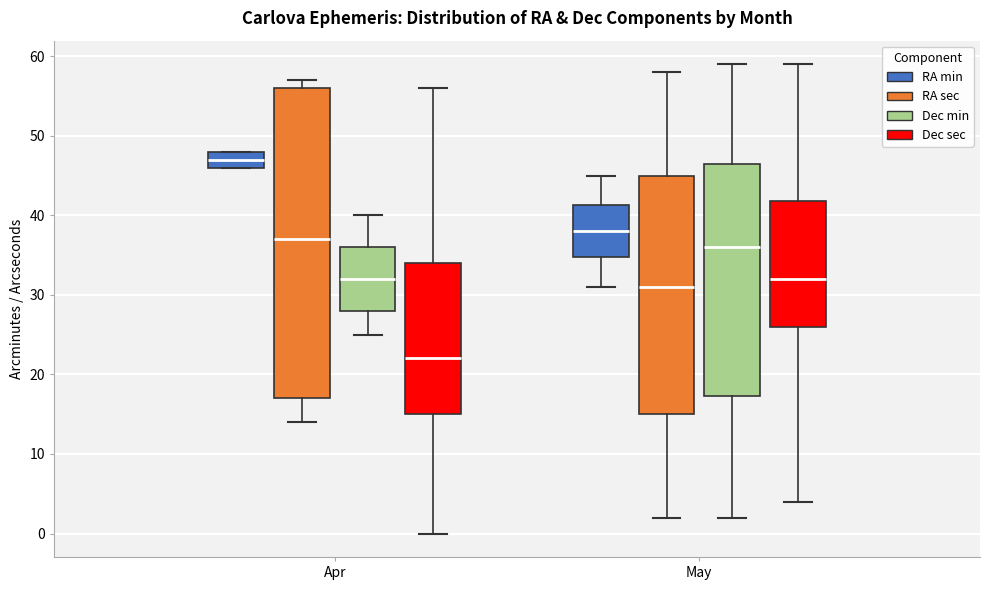

Which box has the lowest median line?

Apr (Dec sec)